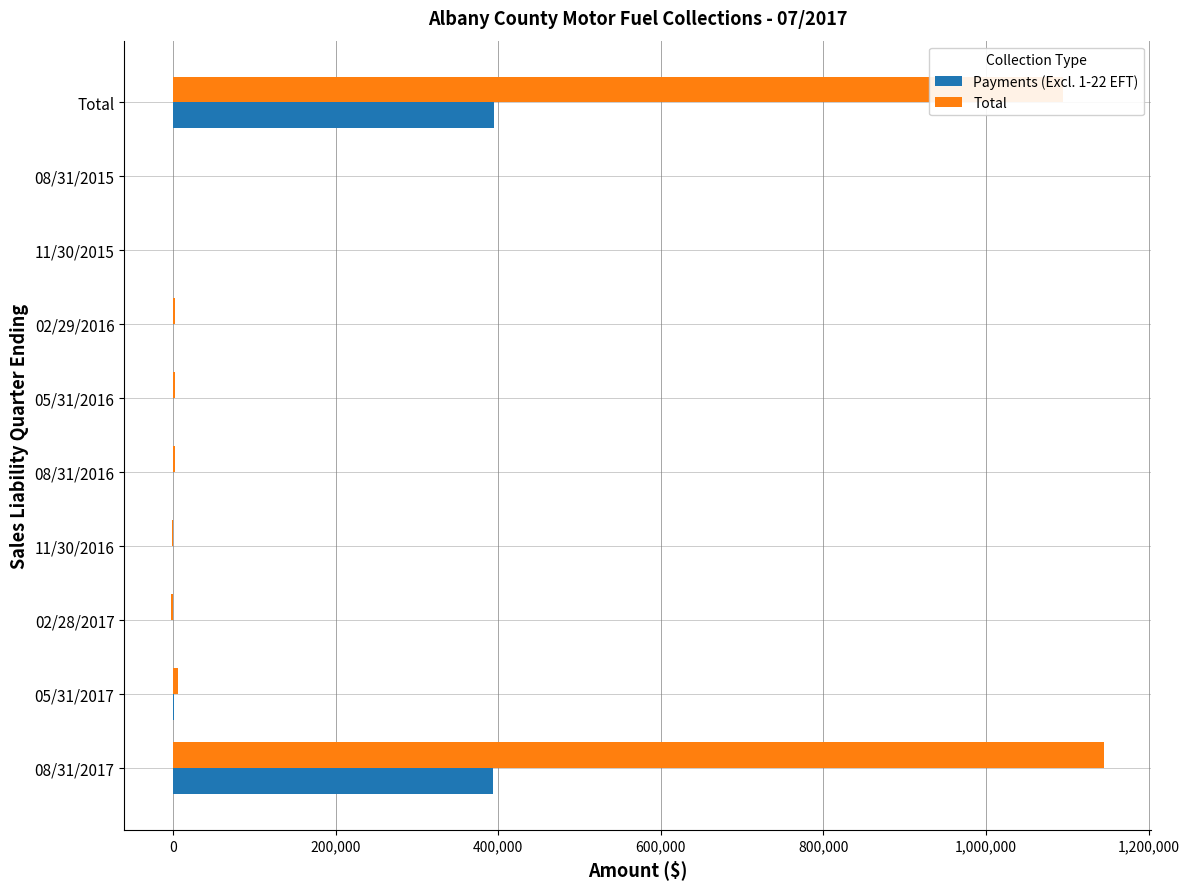

Is the value of Total at 05/31/2017 greater than the value of Payments (Excl. 1-22 EFT) at Total?

No